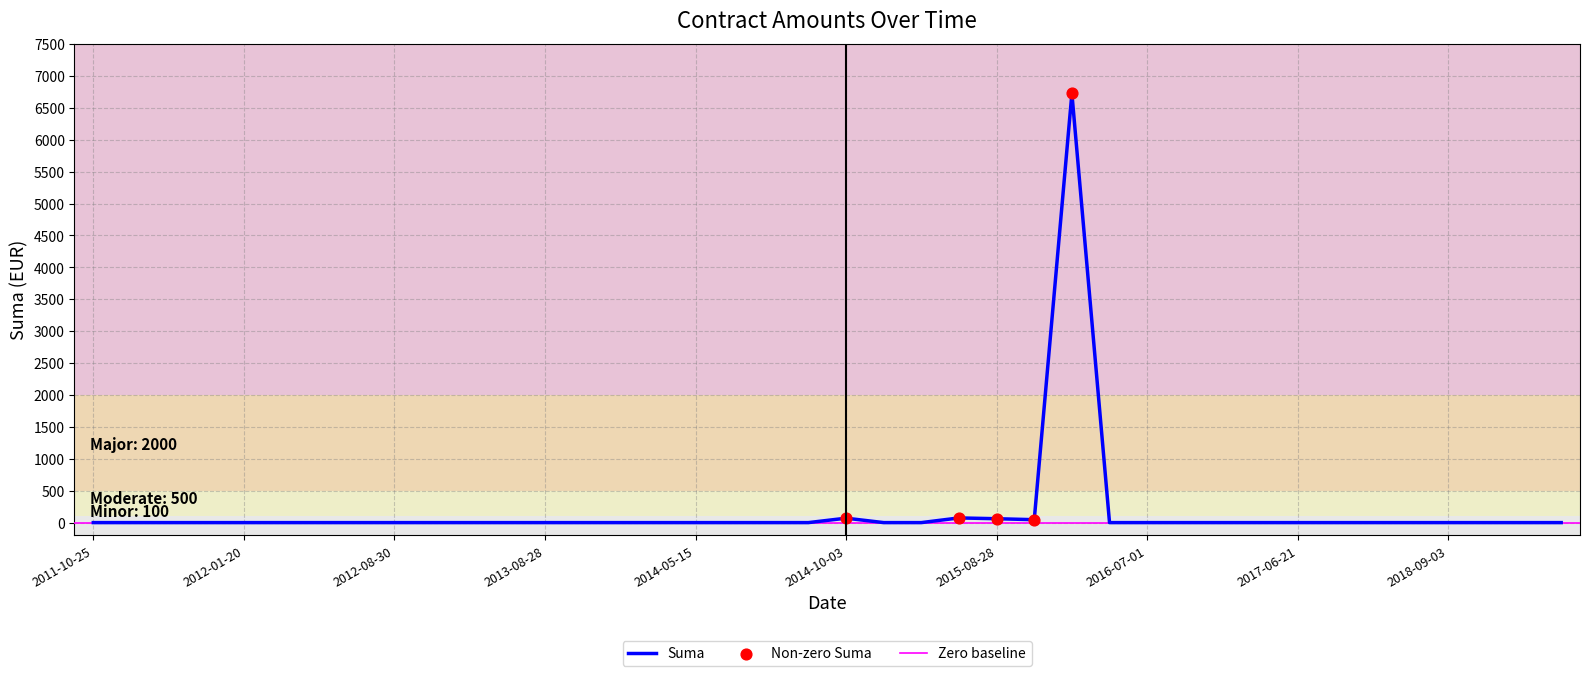

The value of Suma at 2017-06-21 is 2024.1. True or false?

False